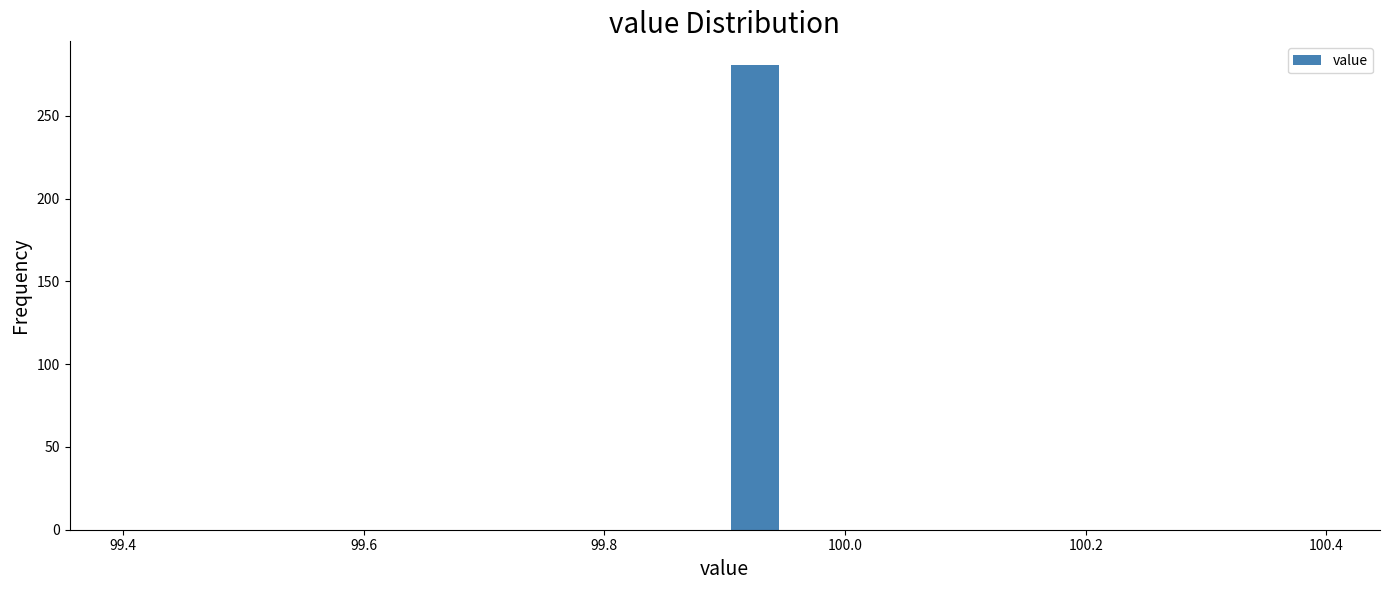

Read against the x-axis, roughly where is the centre of the tallest bar?

99.92